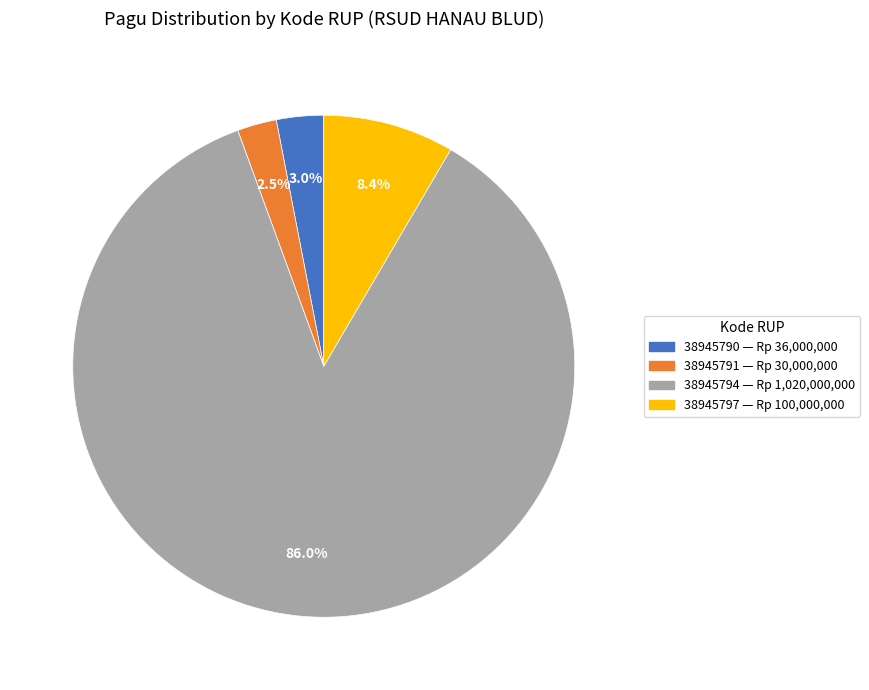

Count the number of slices in the pie.

4